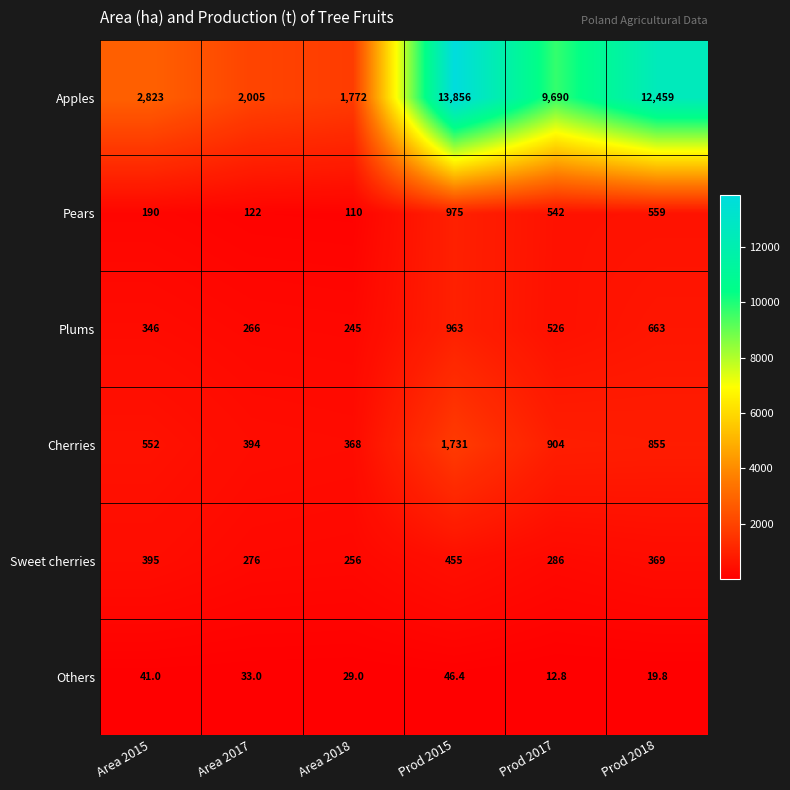

Is it true that Pears equals 542.0 at Prod 2017?

True